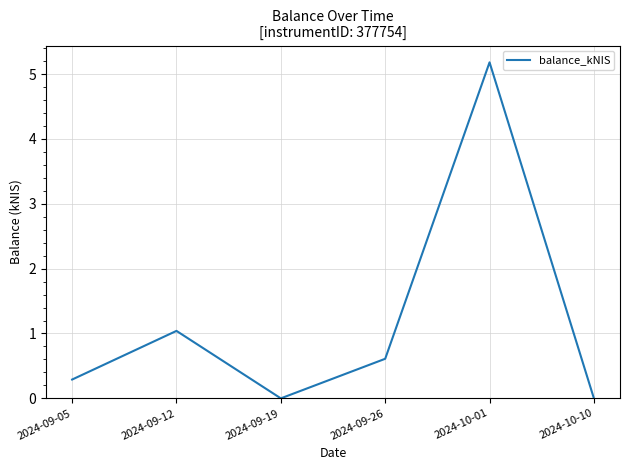

Where is the first local minimum?

2024-09-19